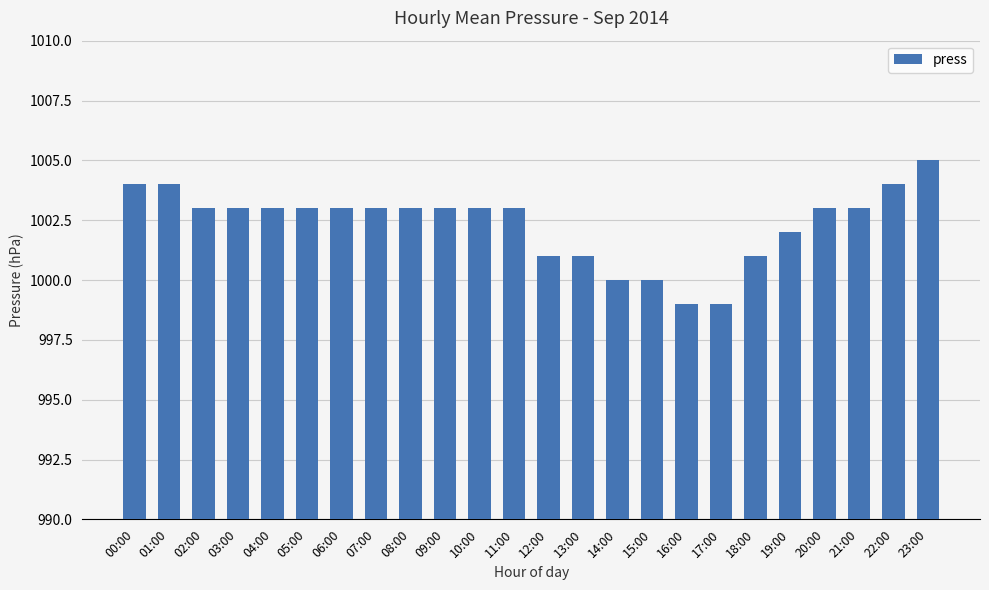

Which has a higher value, 12:00 or 19:00?

19:00